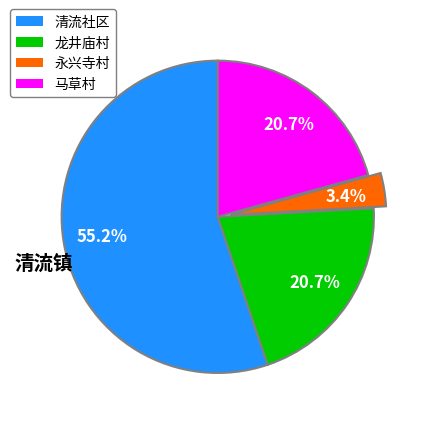

What percentage do 龙井庙村 and 清流社区 together represent?

75.9%